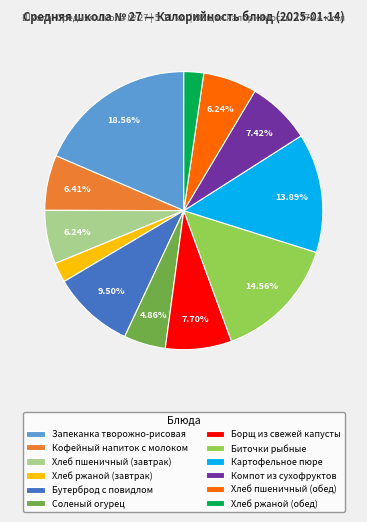

To the nearest percent, what is the average slice percentage?

8%